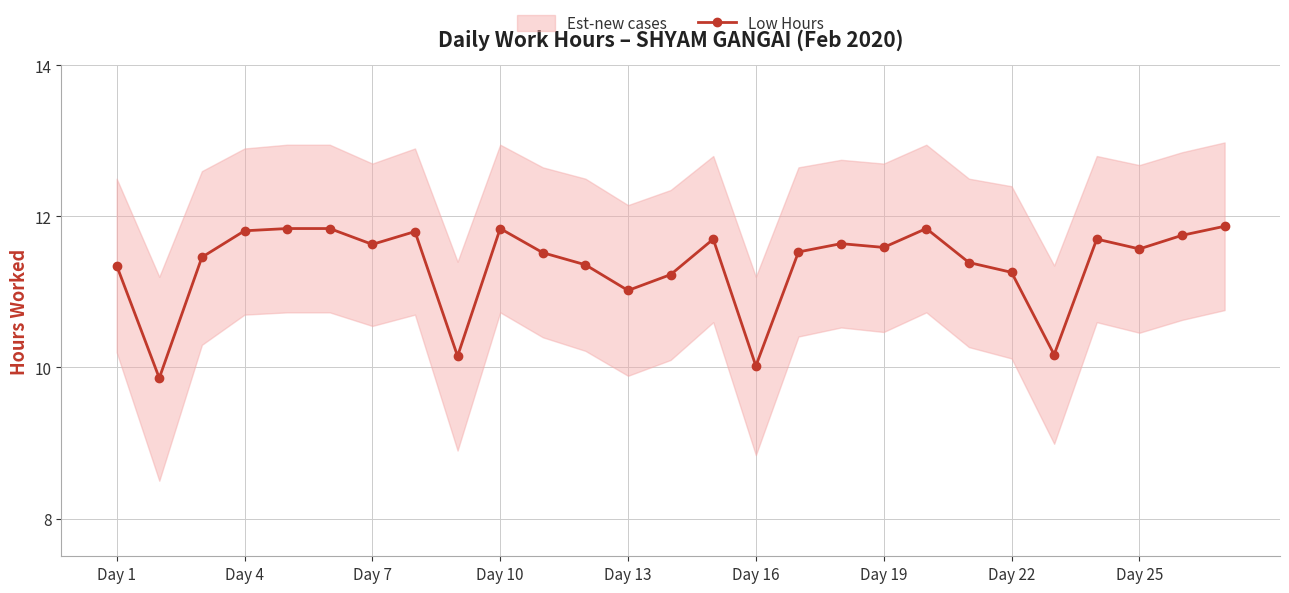

True or false: Low Hours has a value of 11.6 at Day 25.

True